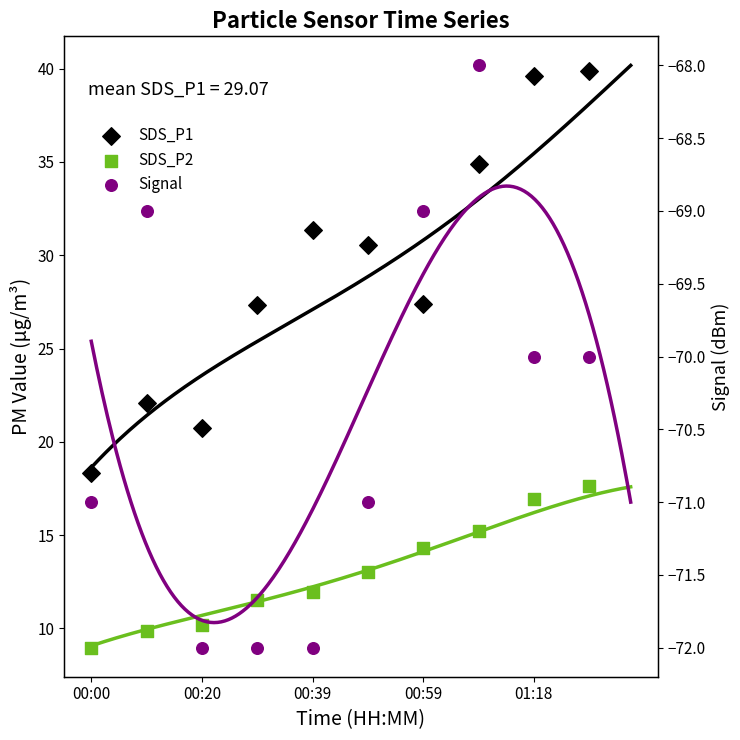

Which series contains the highest Y value?

SDS_P1